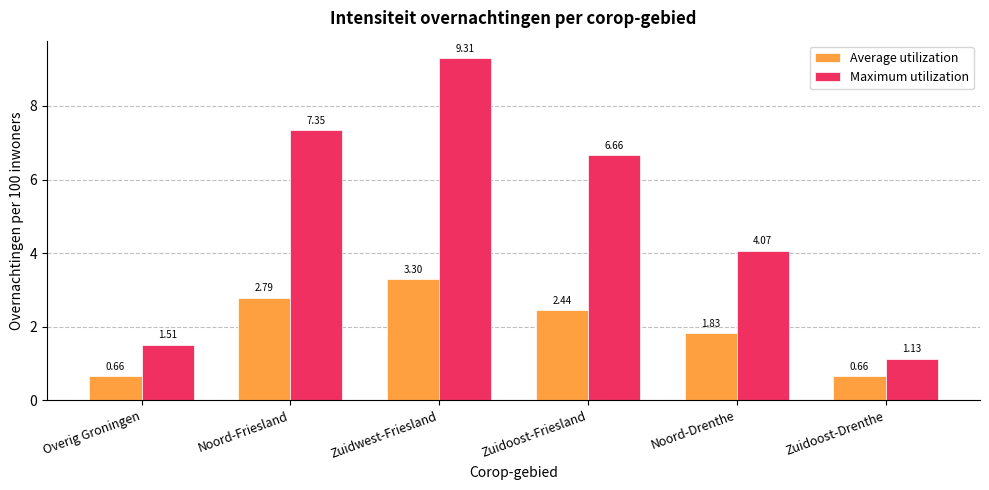

Is the value of Average utilization at Zuidoost-Drenthe greater than the value of Maximum utilization at Zuidwest-Friesland?

No